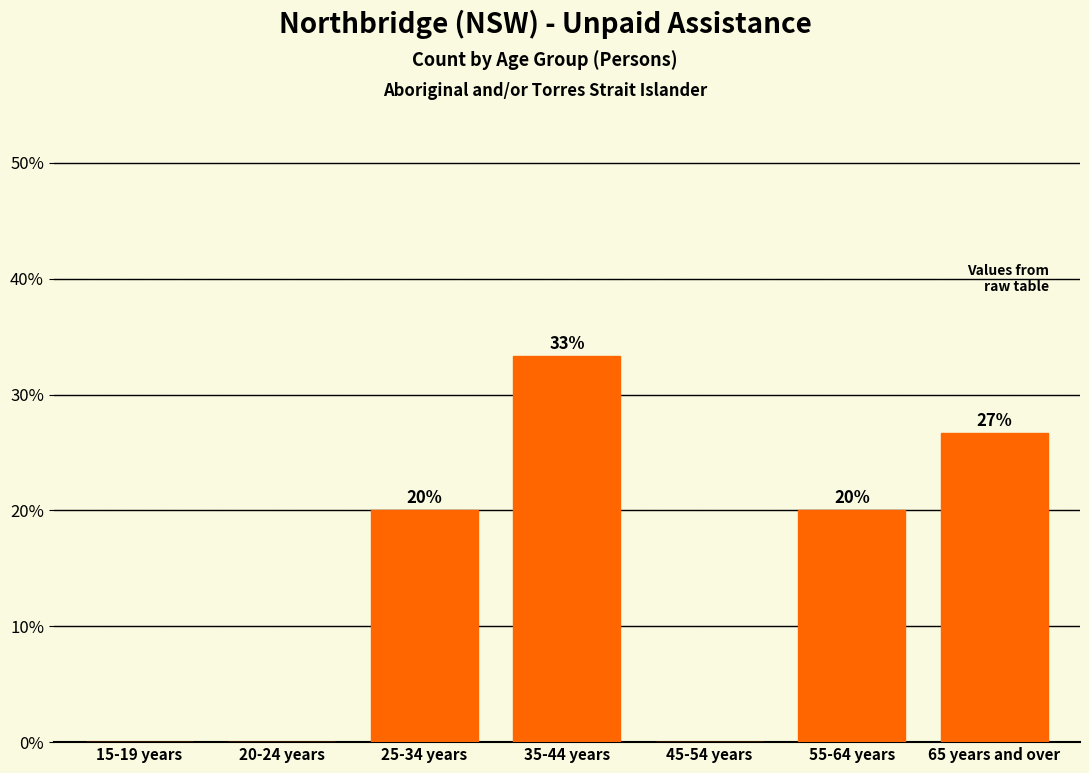

What is the maximum value shown in the chart?

33.3